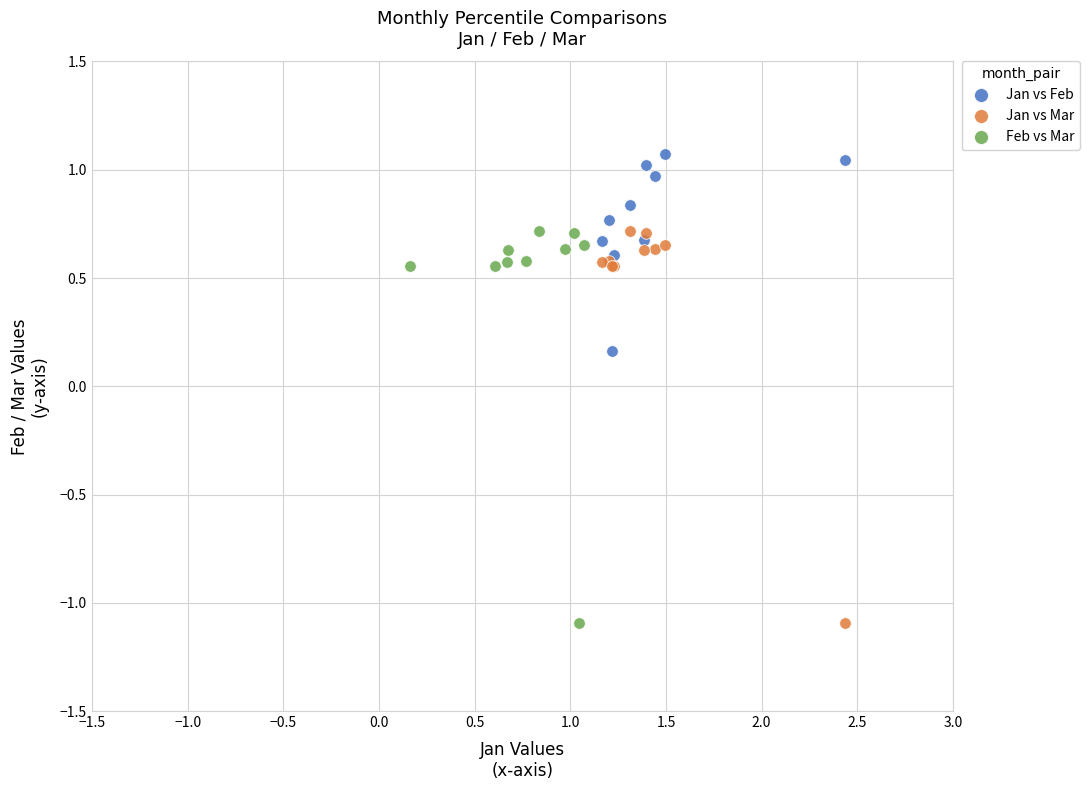

Which series reaches the maximum Y coordinate?

Jan vs Feb